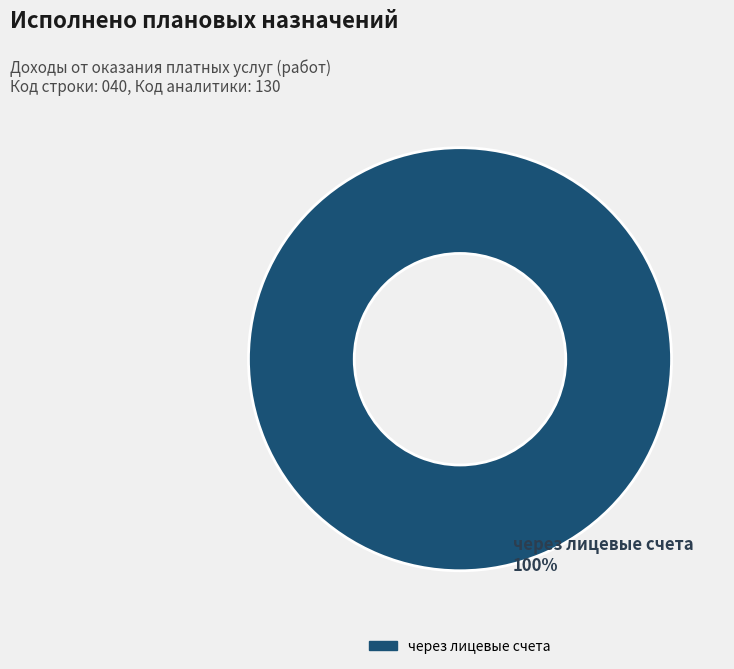

Does any single category account for the majority?

Yes